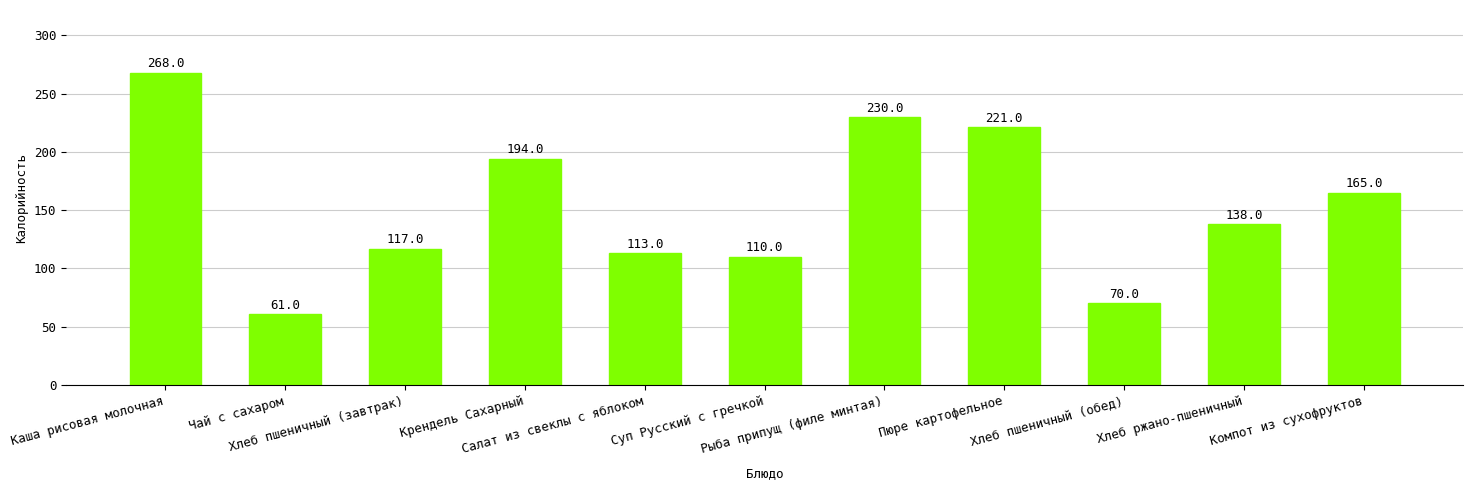

At which category does the chart reach its peak across all series?

Каша рисовая молочная